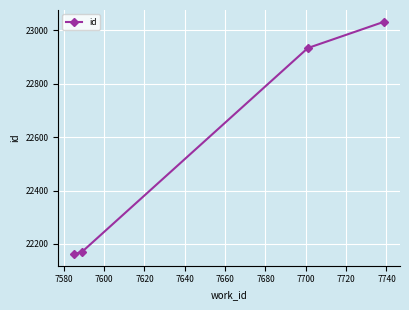

What is the sum of all values?

90299